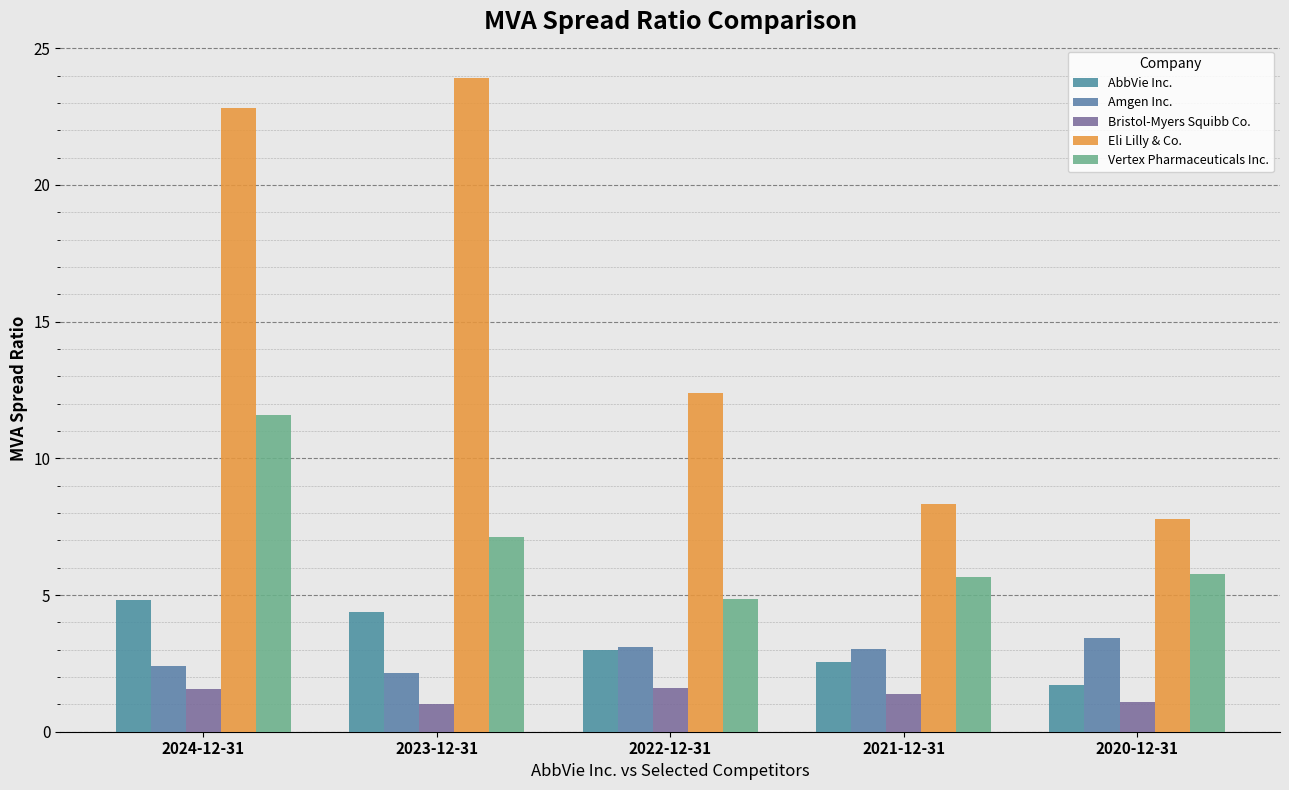

What is the difference between the maximum and second lowest values in the Amgen Inc. series?

1.1